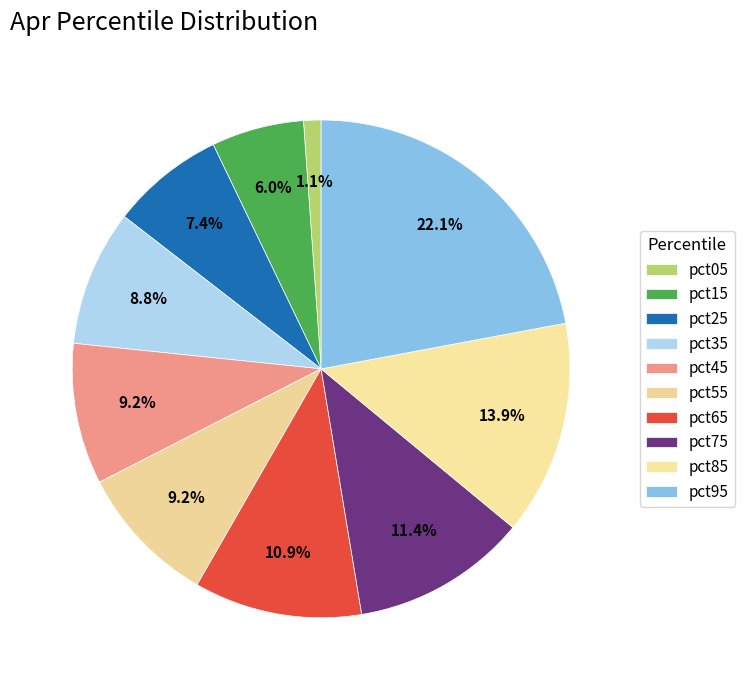

How many slices are in this pie chart?

10